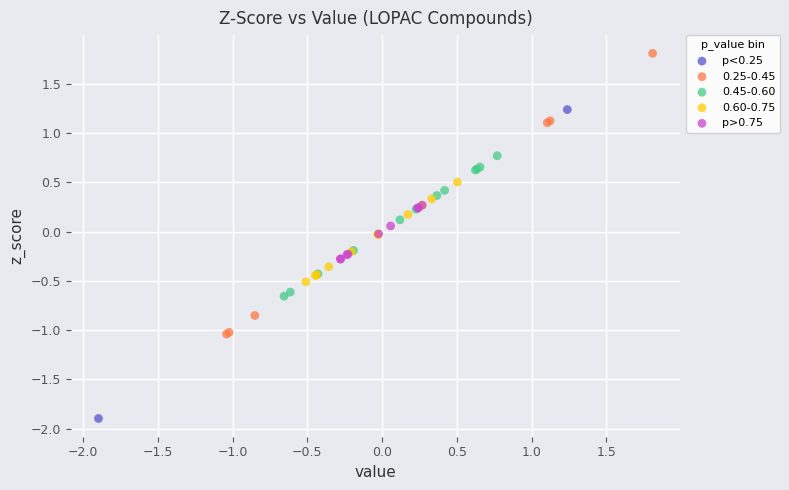

What are all the series names shown in the legend?

p<0.25, 0.25-0.45, 0.45-0.60, 0.60-0.75, p>0.75